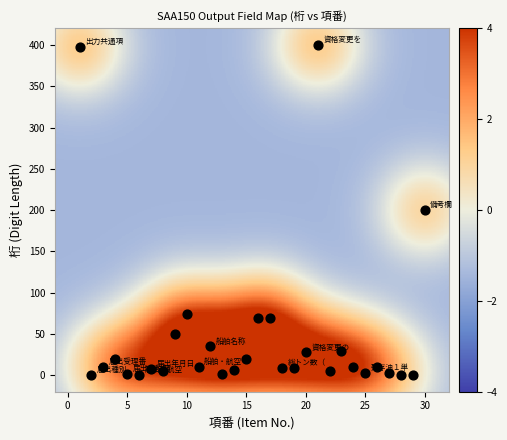

What is the range of Y values (max minus min)?

399